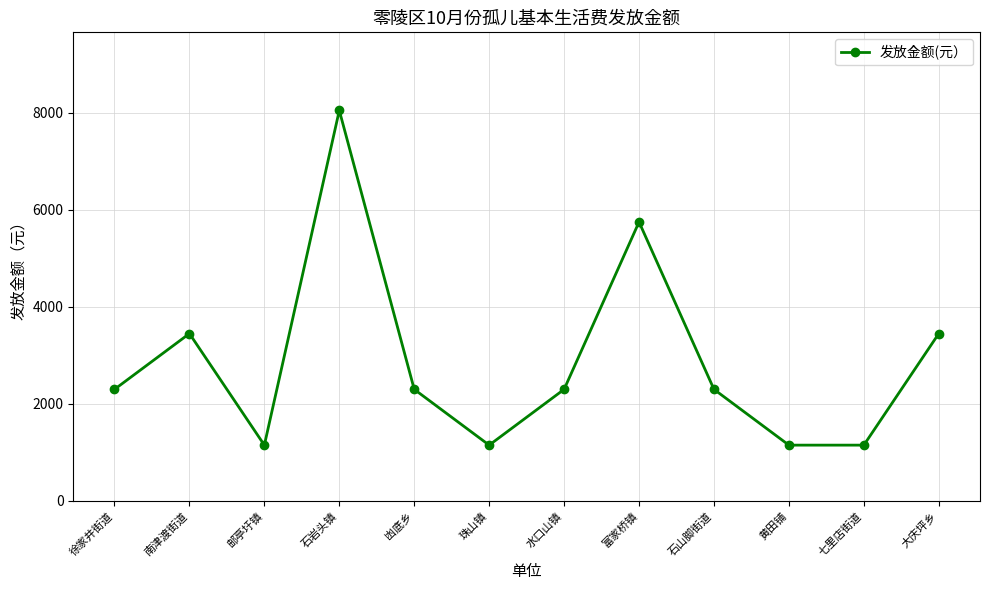

What is the value of the 8th point from the left?

5750